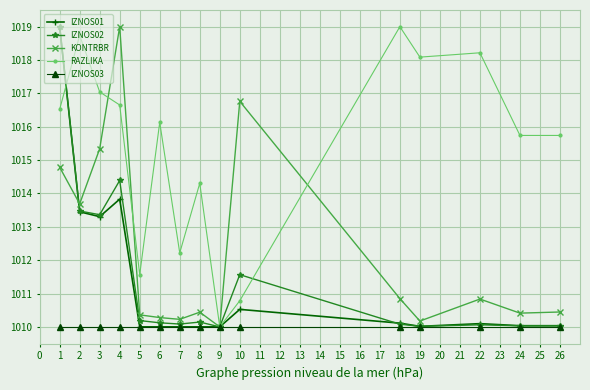

True or false: IZNOS02 has more than 0 interior local peaks.

True